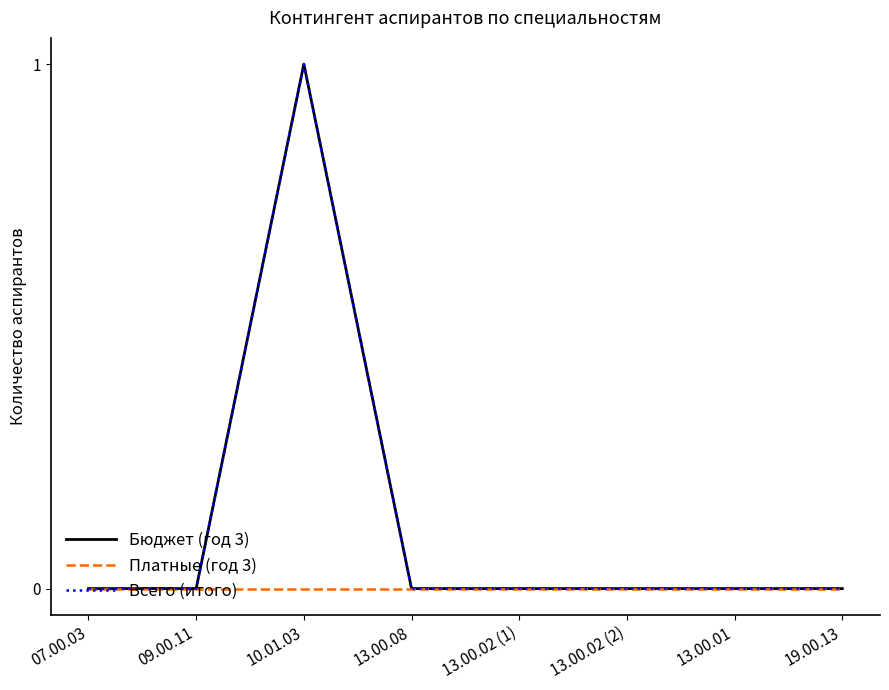

Does the chart have visible grid lines?

No